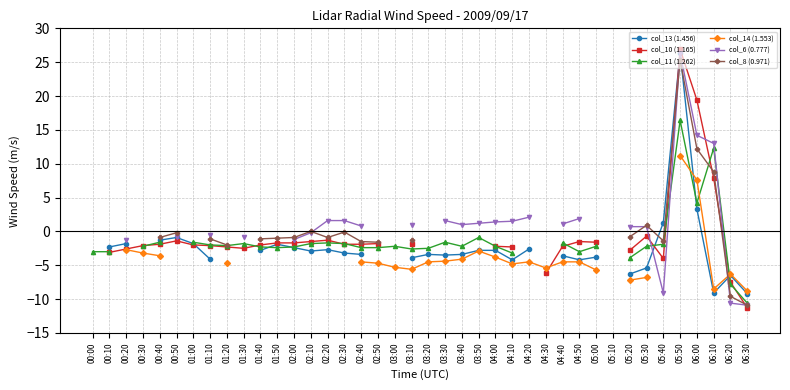

Where do col_8 (0.971) and col_13 (1.456) first cross each other?

05:30 and 05:40